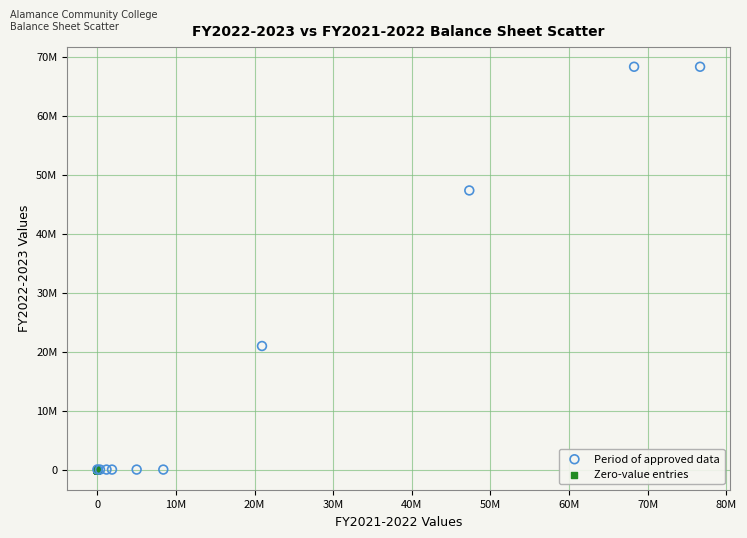

What are all the series names shown in the legend?

Period of approved data, Zero-value entries